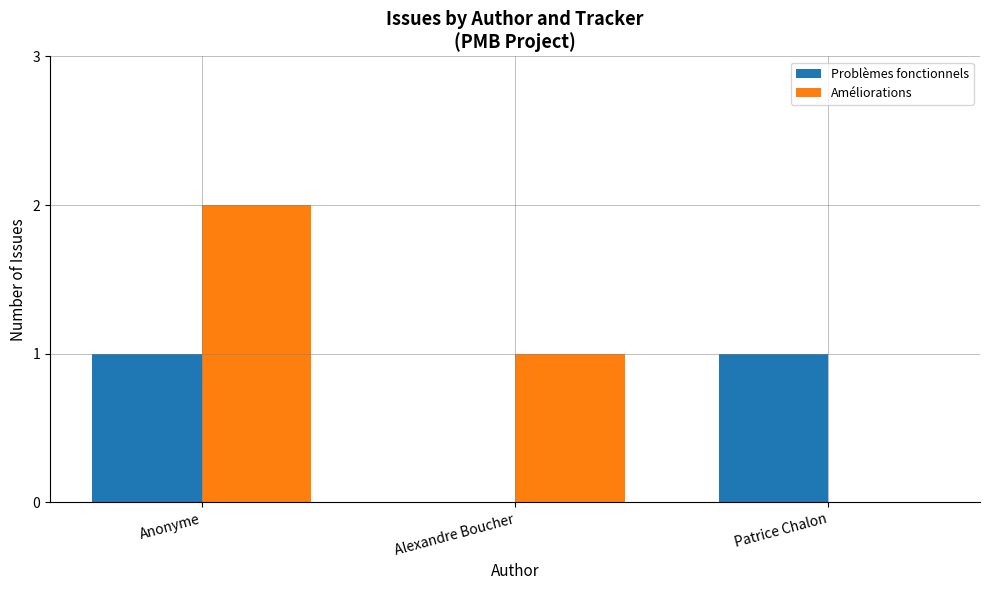

Which series has the largest total across all categories?

Améliorations